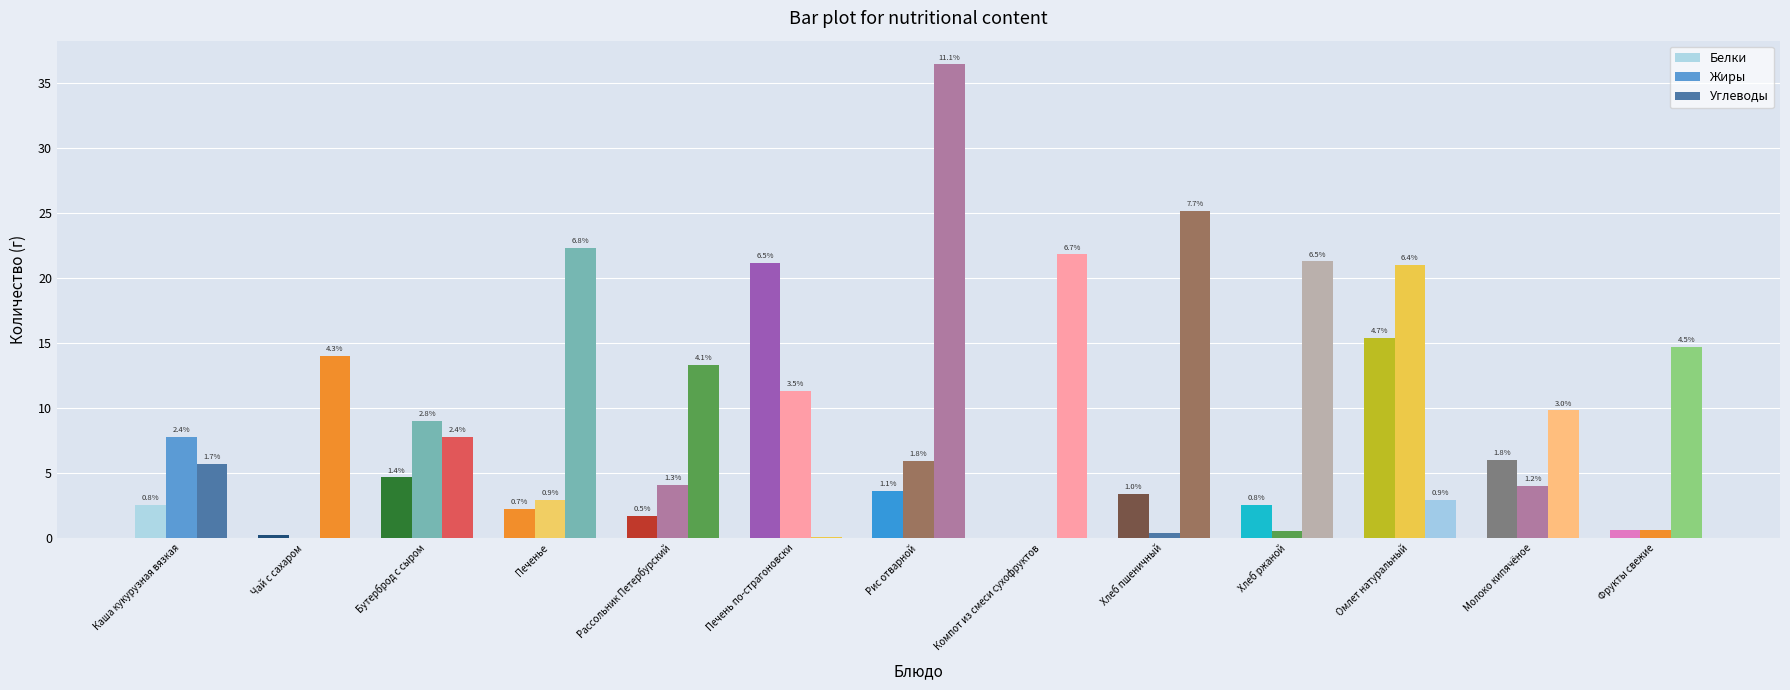

Which category has the highest value in the Жиры series?

Омлет натуральный